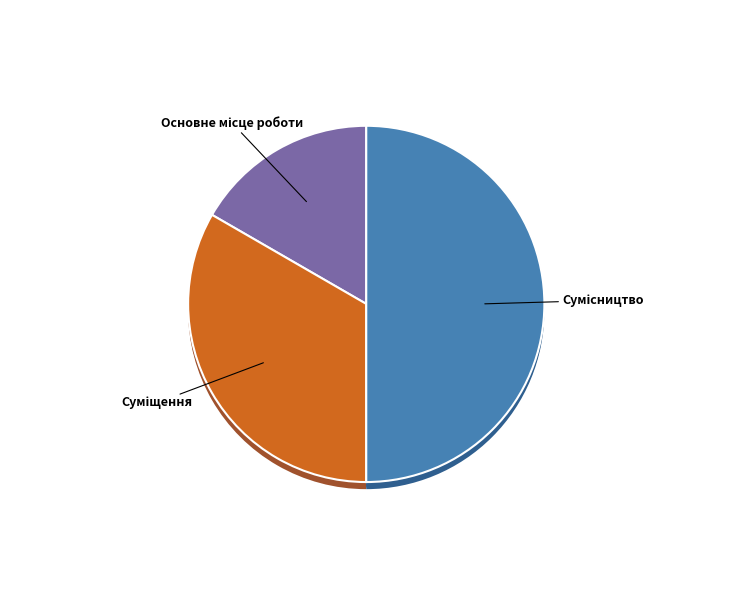

What is the change in value from Основне місце роботи to Сумісництво?

+2